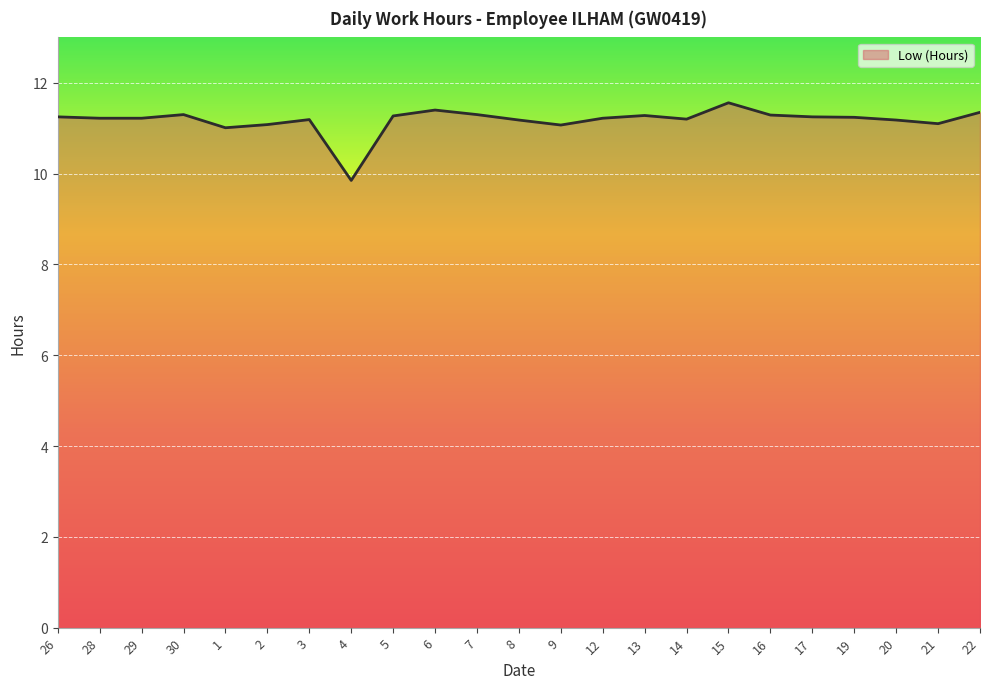

True or false: the data shows 17.5 at 2.

False